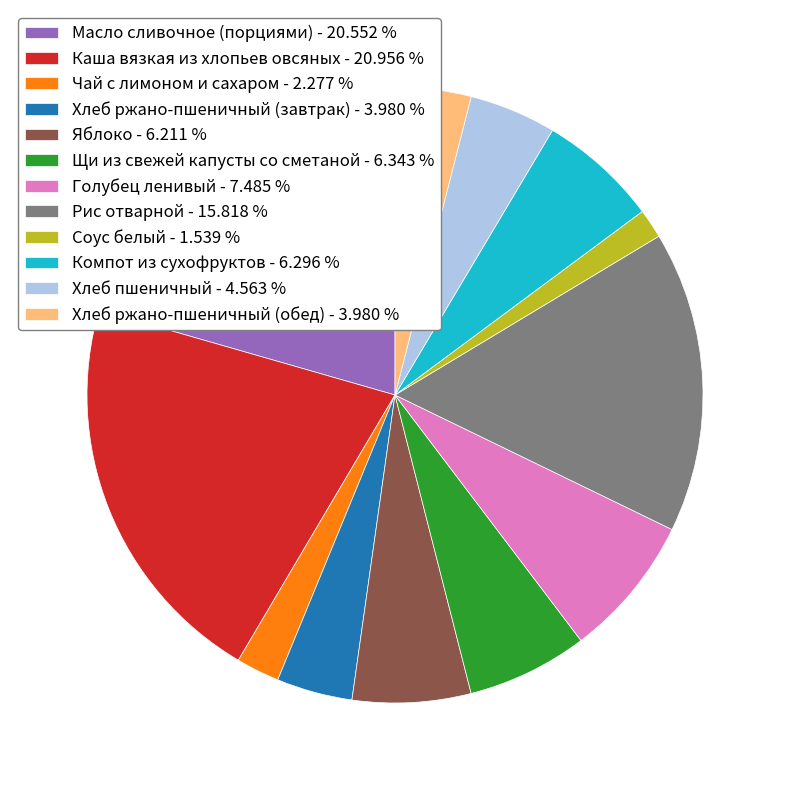

Is there a majority slice in this chart?

No